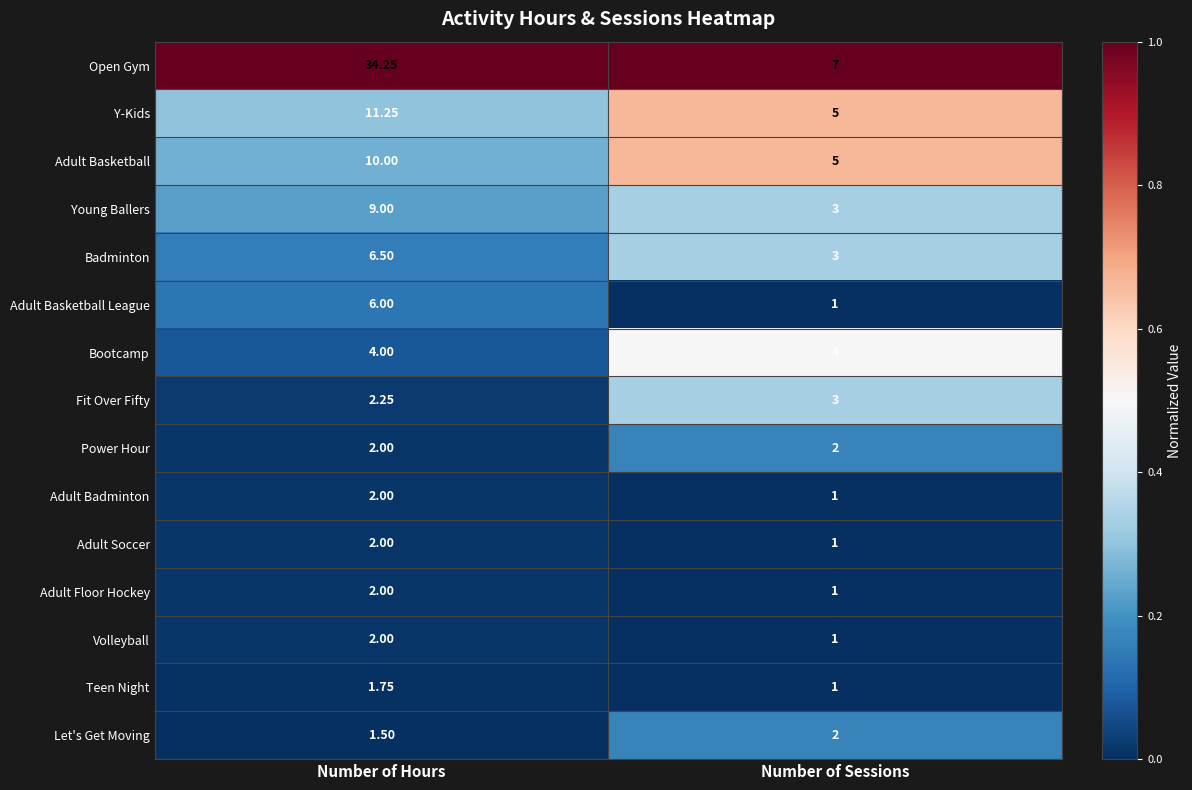

At which category does the chart reach its peak across all series?

Number of Hours